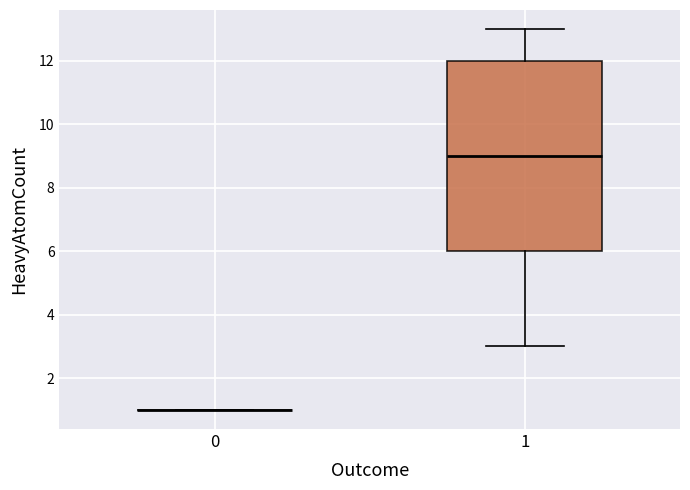

Comparing the boxes themselves (not the whiskers), which one is the tallest?

1